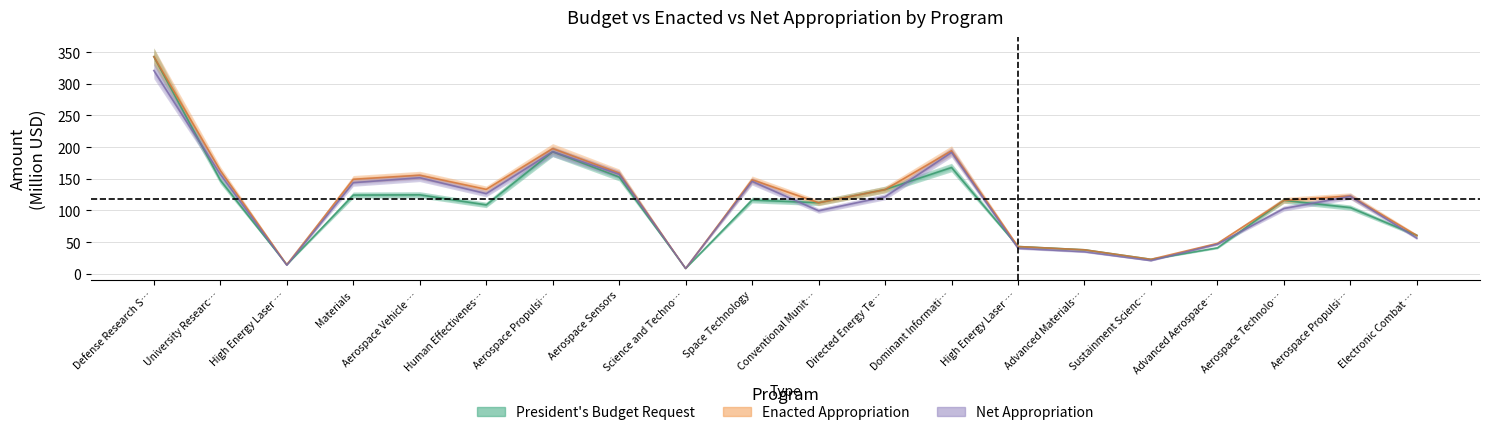

Which series has the largest range (max minus min)?

president_budget